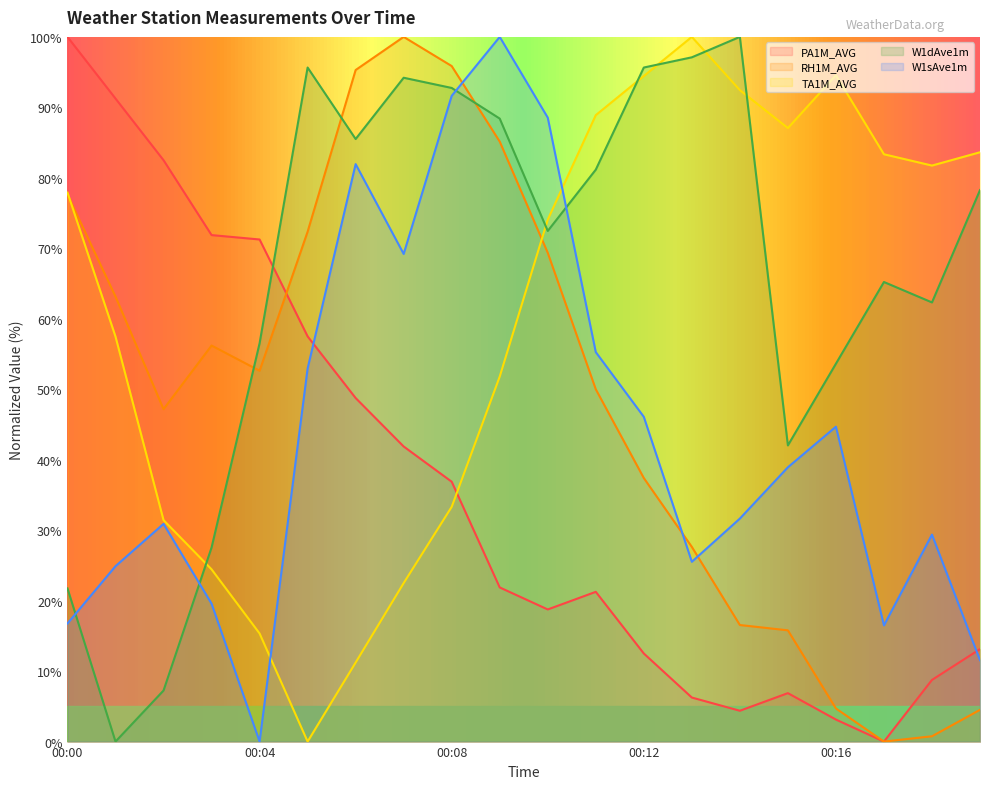

Between 00:03 and 00:17, which is larger?

00:03